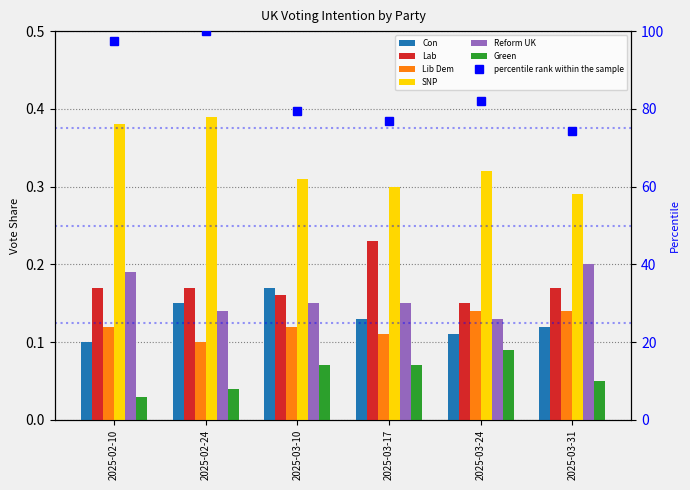

Is it true that Lab equals 0.2 at 2025-03-10?

True